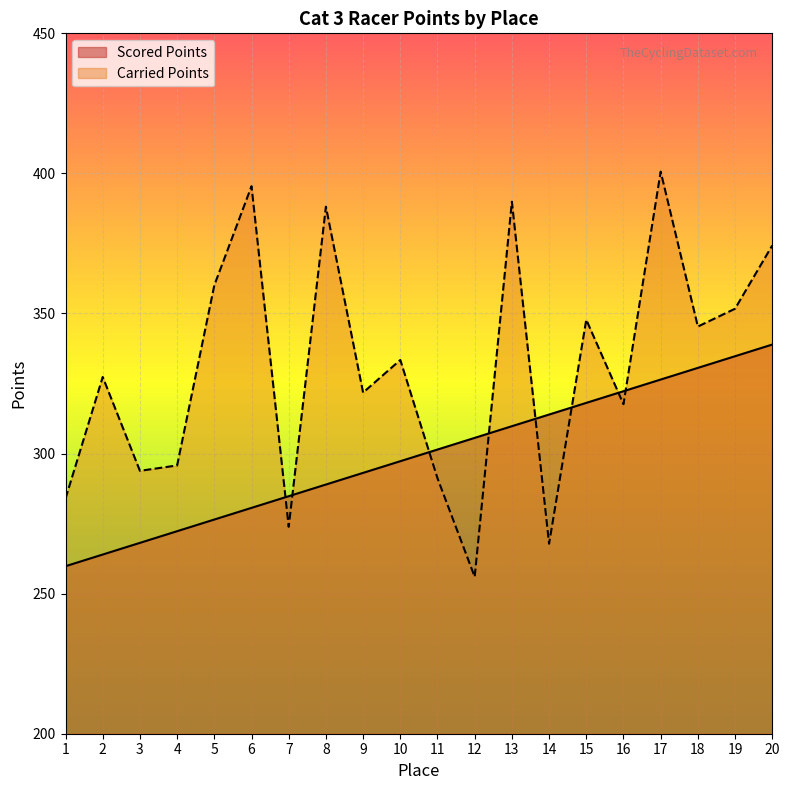

How many lines are shown in the chart?

2